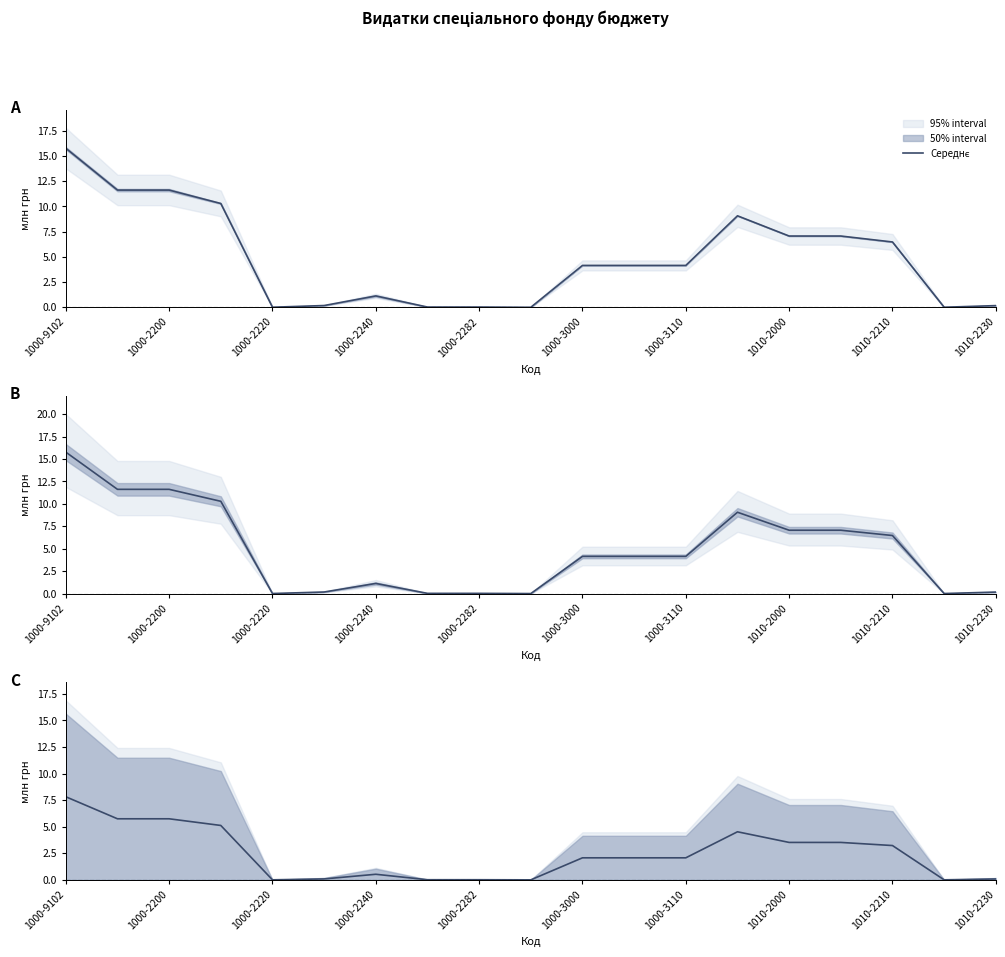

What is the approximate value at 1000-3000?

2.1